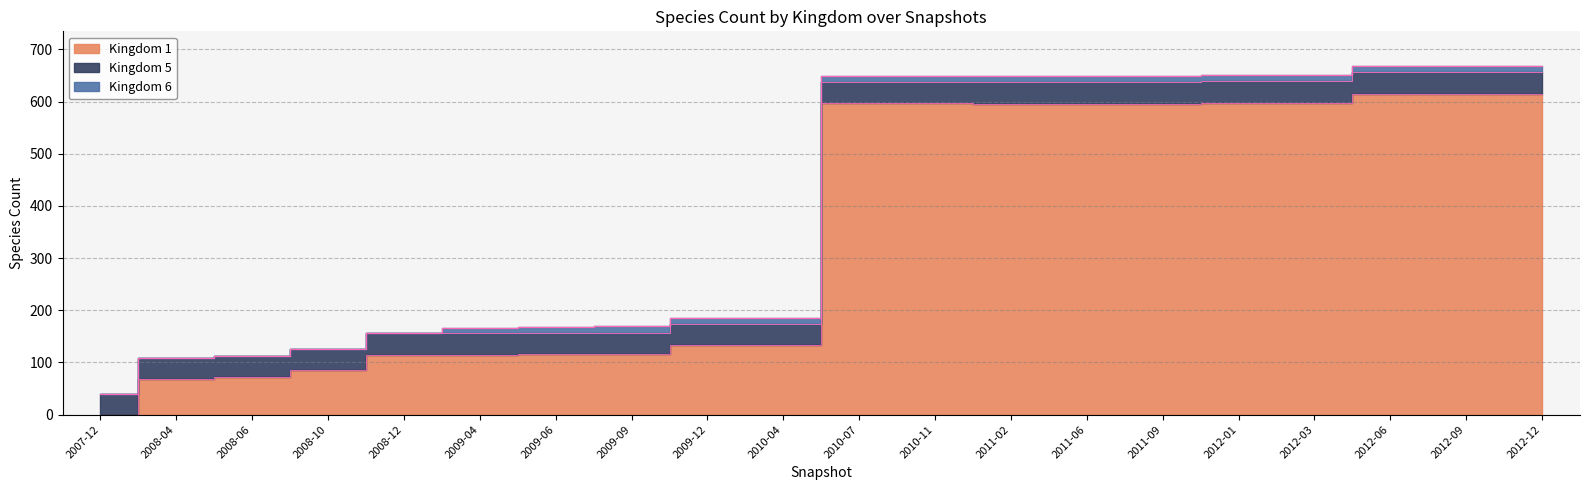

True or false: kingdom_1 has more than 2 points higher than both neighbors.

False